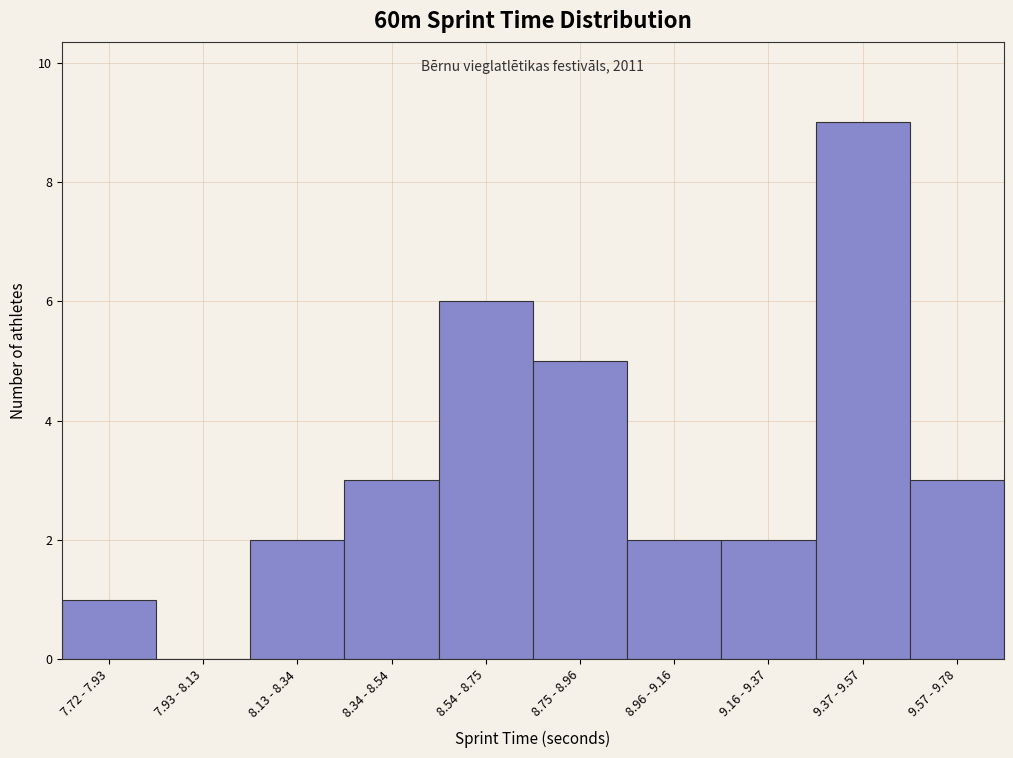

Reading left to right, transcribe all the data shown in this chart.

7.72 - 7.93=1	7.93 - 8.13=0	8.13 - 8.34=2	8.34 - 8.54=3	8.54 - 8.75=6	8.75 - 8.96=5	8.96 - 9.16=2	9.16 - 9.37=2	9.37 - 9.57=9	9.57 - 9.78=3